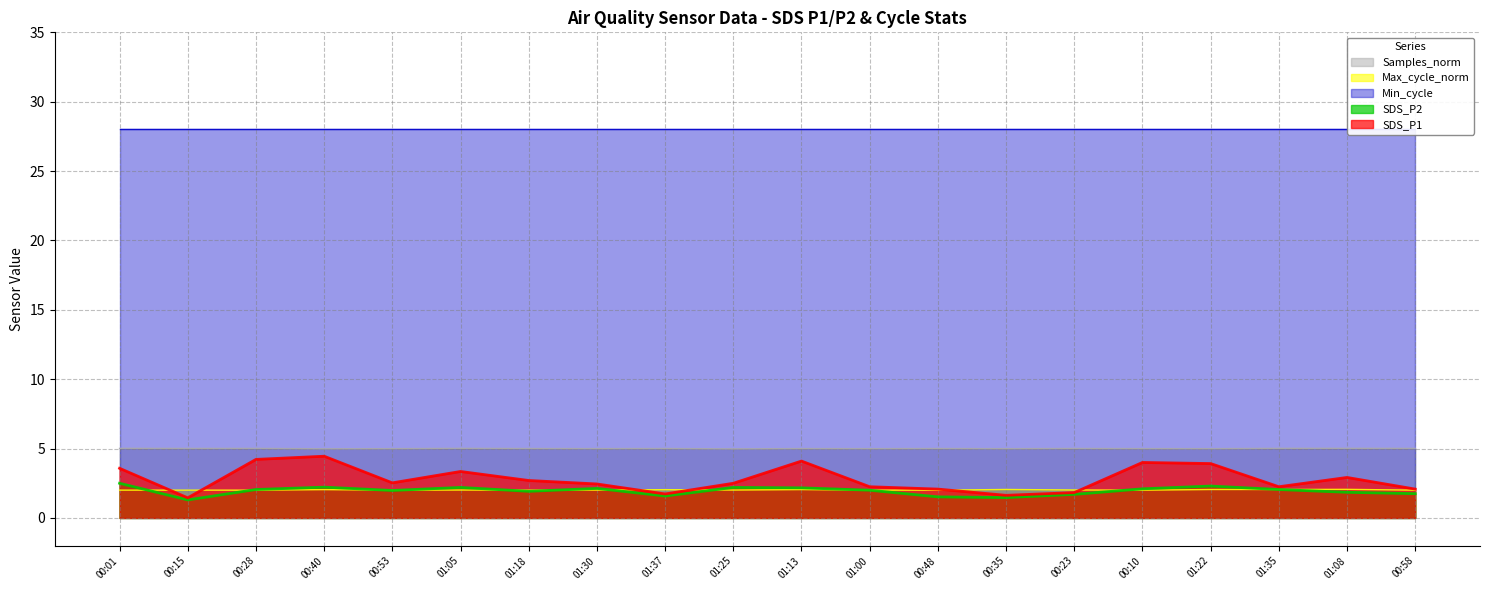

True or false: SDS_P2 has a value of 1.0 at 01:22.

False